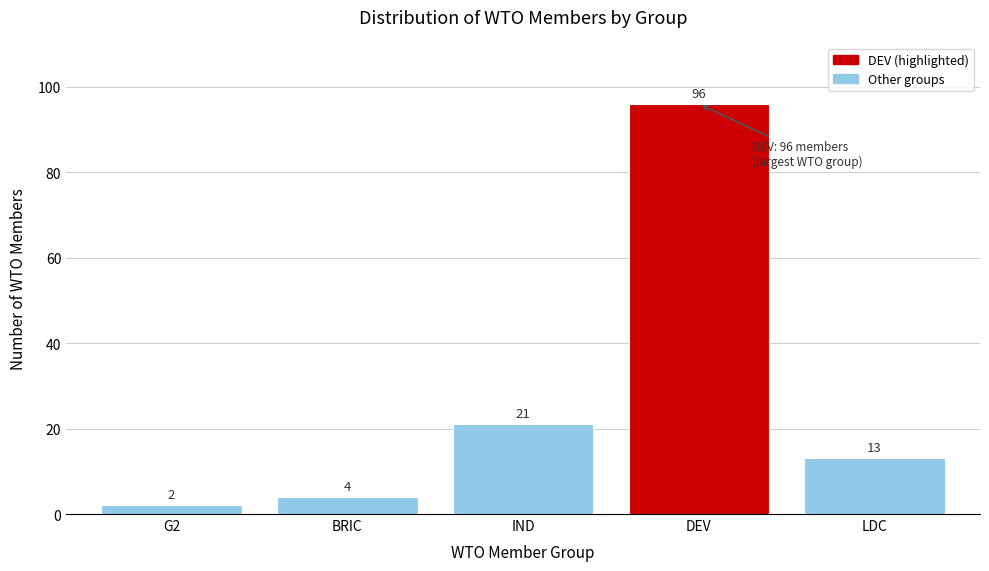

Reading left to right, what are all the values shown in this chart?

G2=2	BRIC=4	IND=21	DEV=96	LDC=13